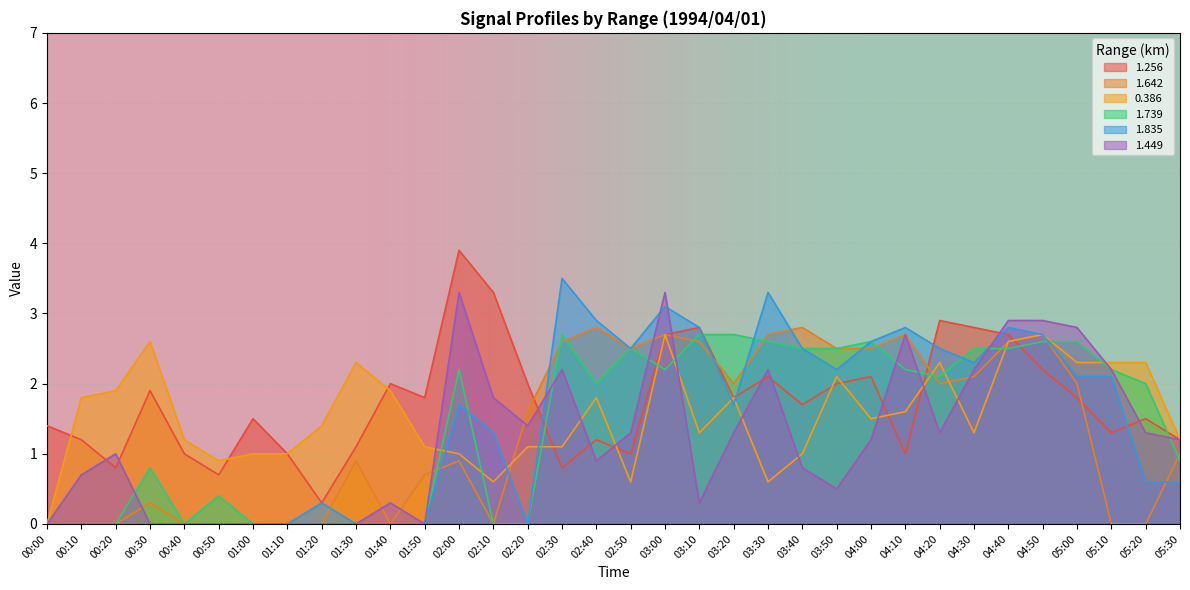

Where does the 1.256 series first go above 1?

00:00